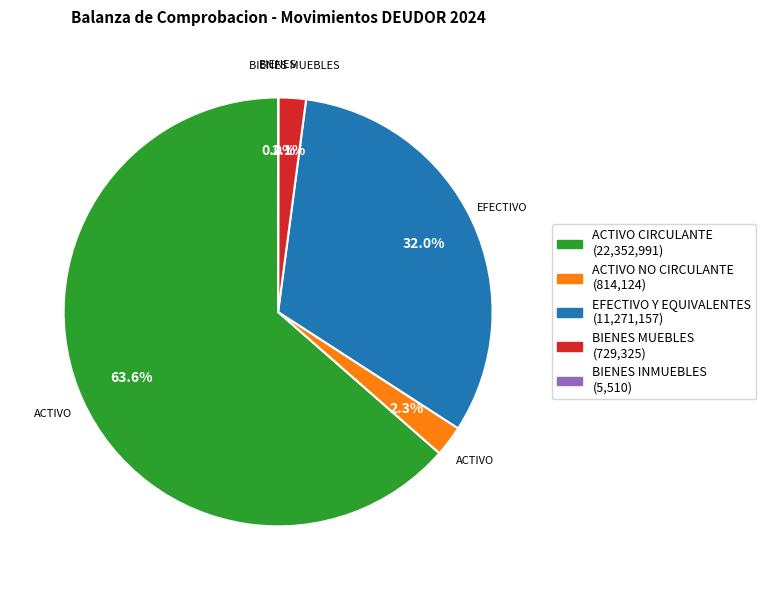

Is there a majority slice in this chart?

Yes